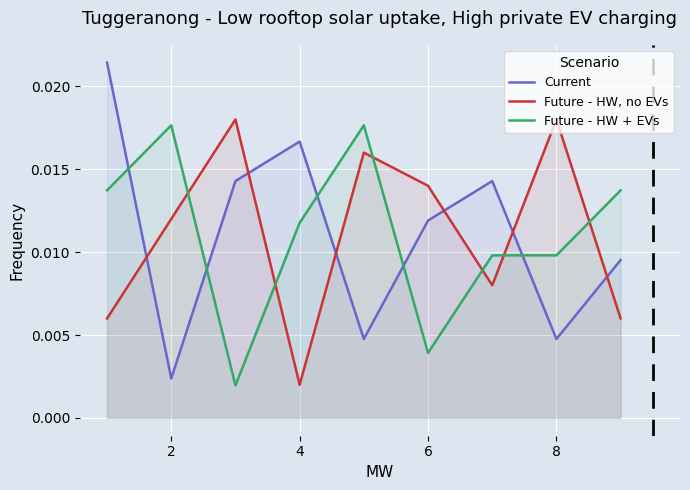

What is the sum of all Current values?

0.1